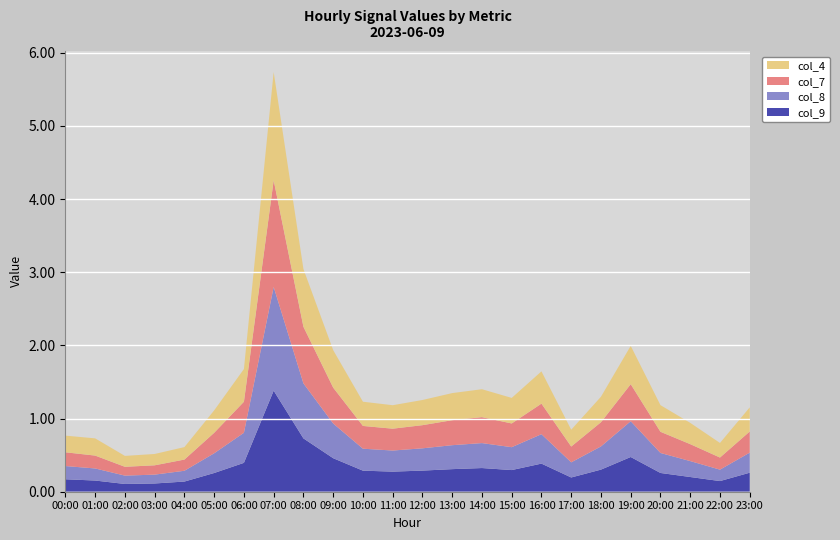

What is the total value across all series at 07:00?

5.7